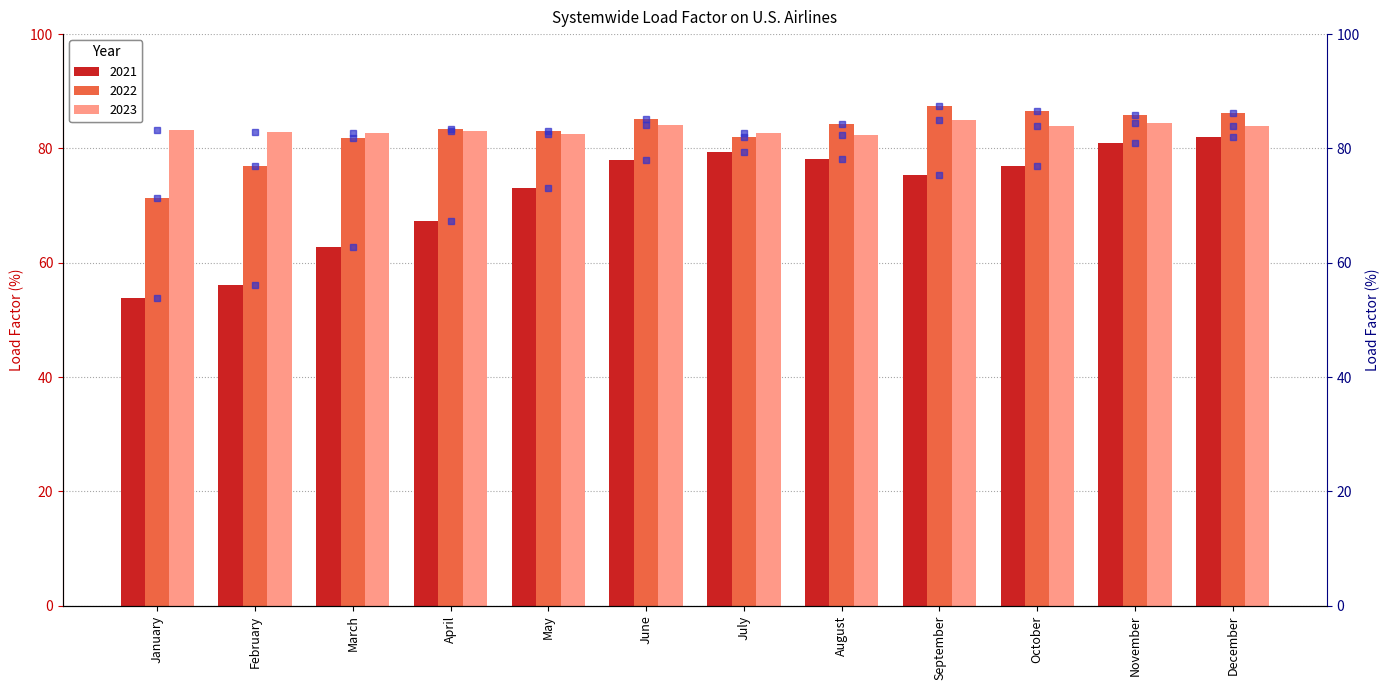

What is the spread (max minus min) of values at November?

5.0